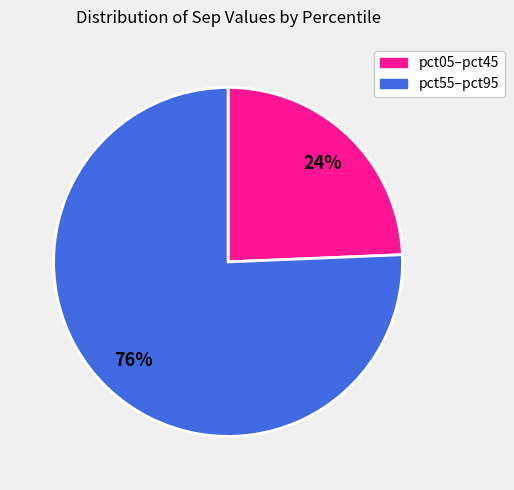

Does any single category account for the majority?

Yes